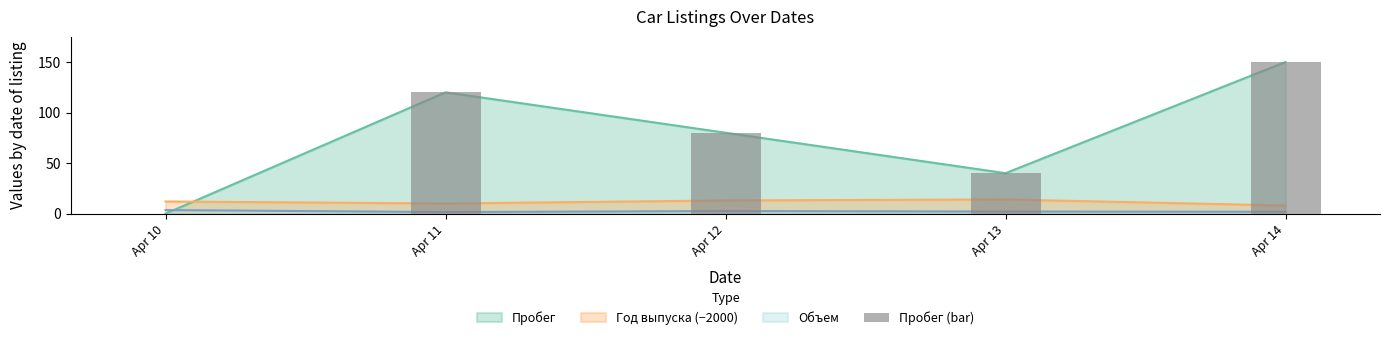

True or false: the data shows 98 at Apr 14.

False